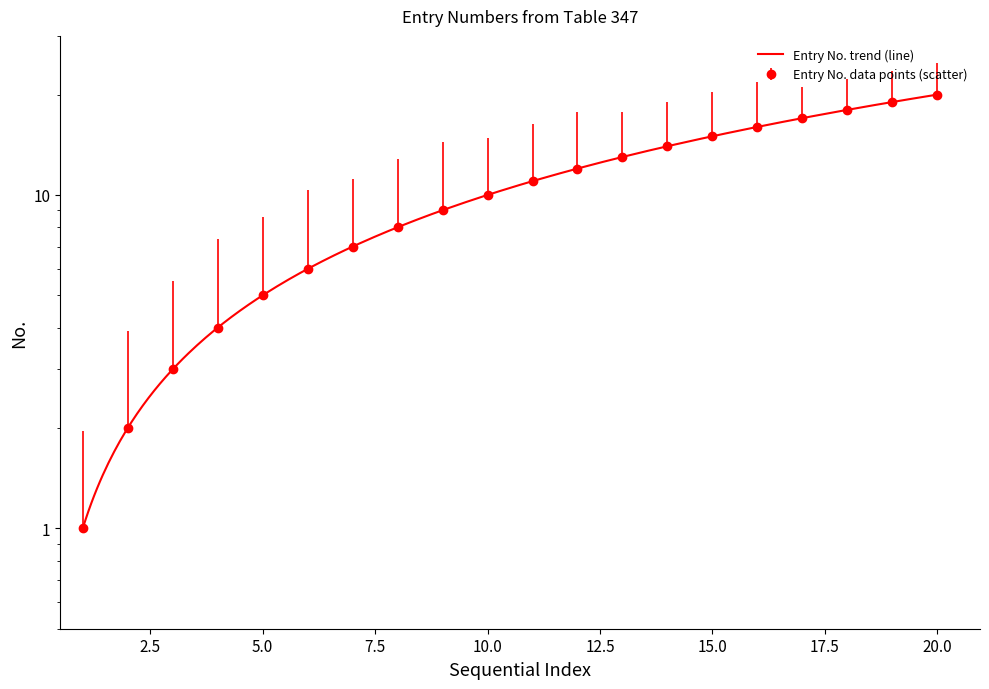

Reading left to right, what are all the values shown in this chart?

1	2	3	4	5	6	7	8	9	10	11	12	13	14	15	16	17	18	19	20